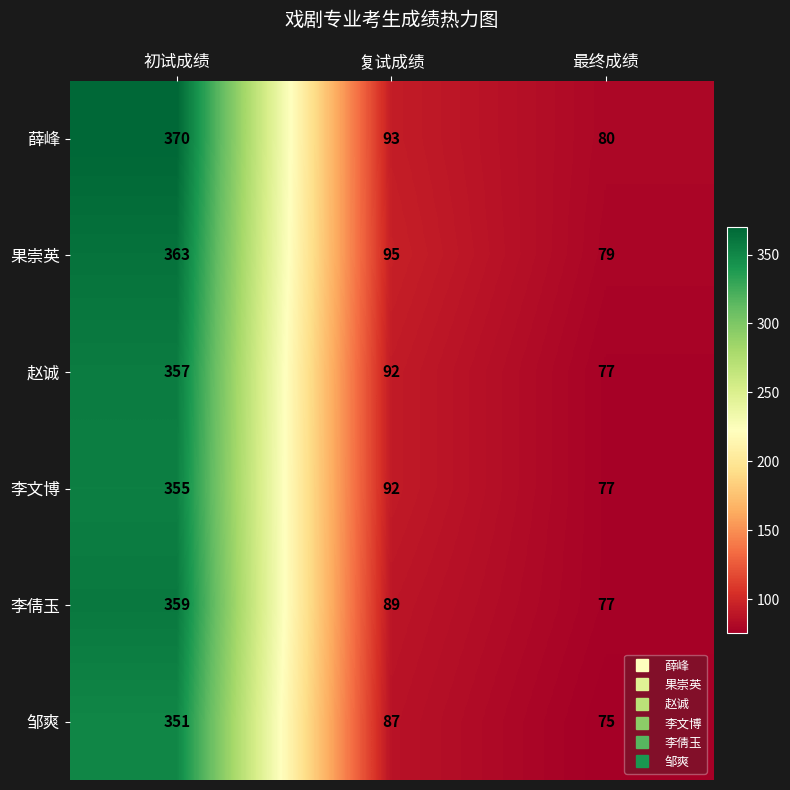

What is the sum of all 薛峰 values?

543